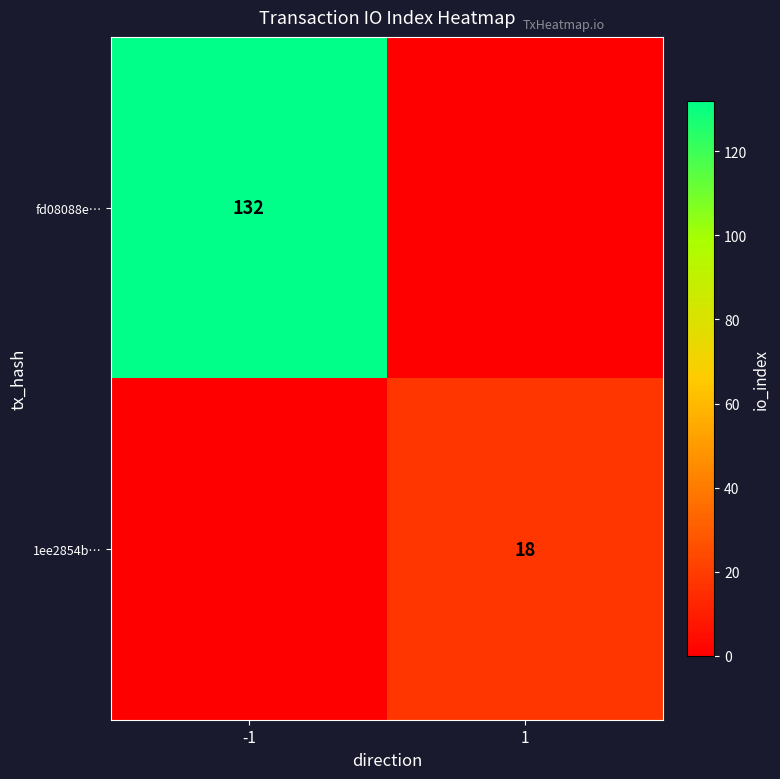

The 1ee2854b… series shows 26 at 1. True or false?

False